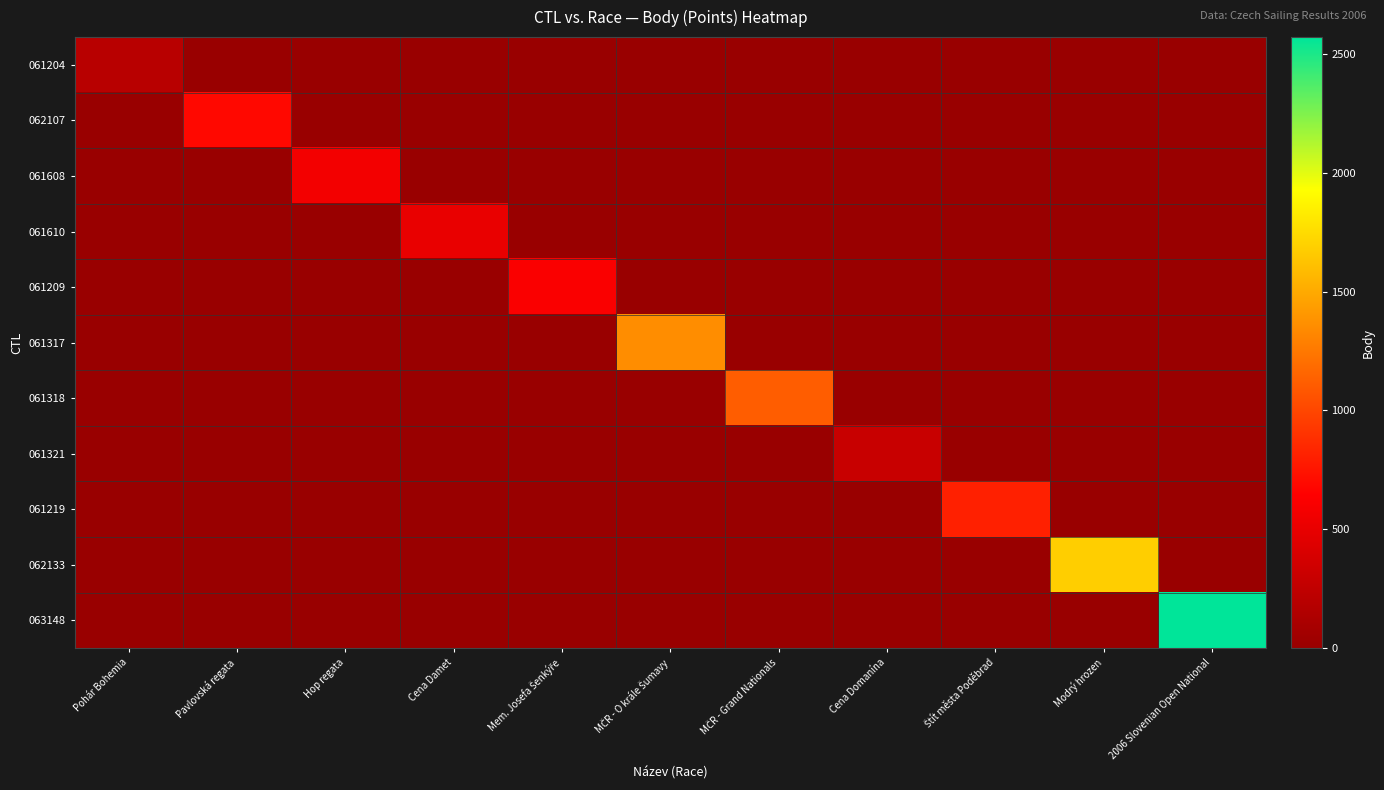

Which label corresponds to the largest value in the chart?

2006 Slovenian Open National